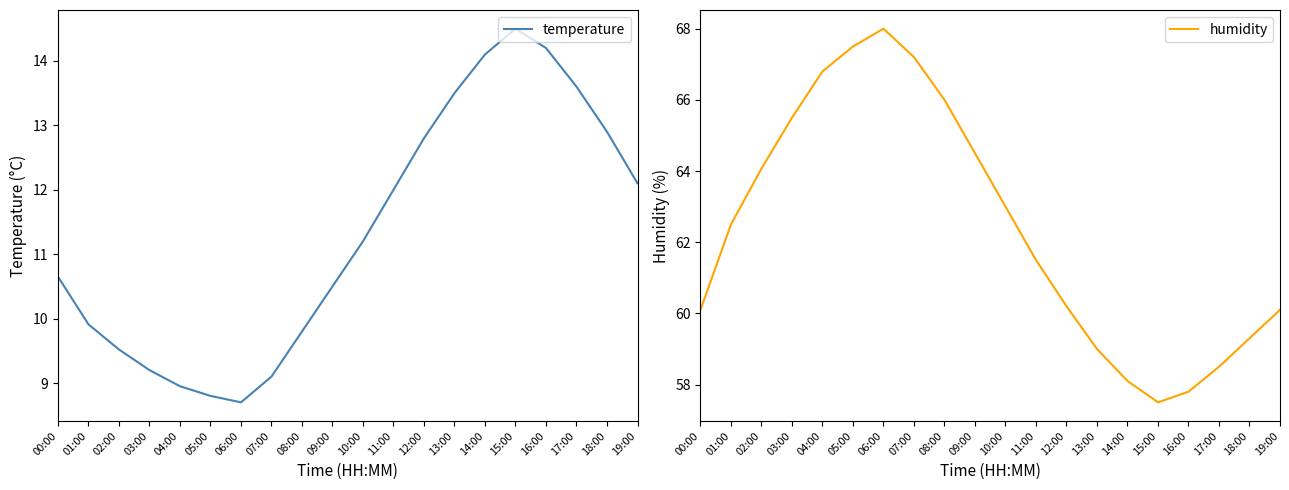

What is the maximum value for humidity?

68.0